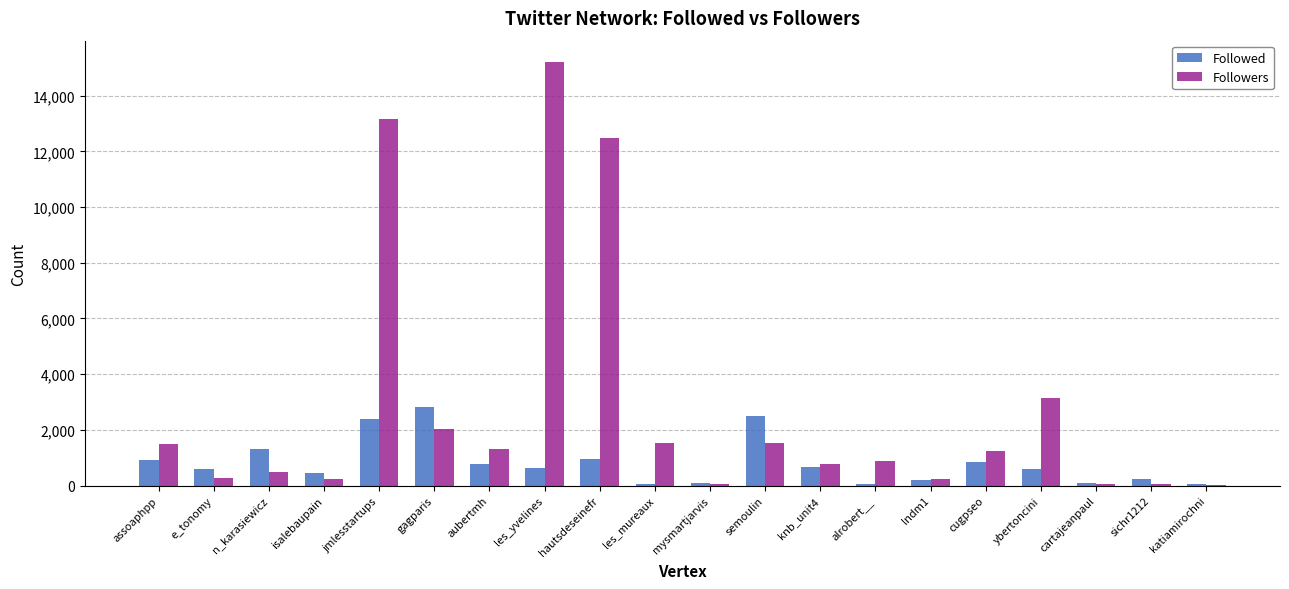

What is the sum of all Followers values?

56205